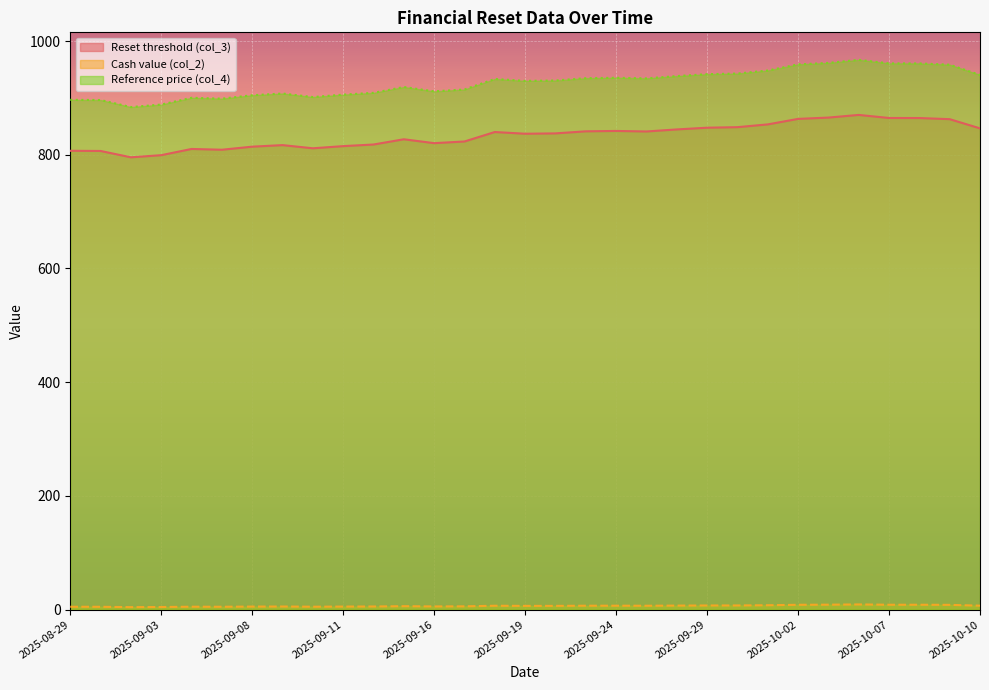

True or false: Reset threshold (col_3) and Cash value (col_2) cross at least once.

False